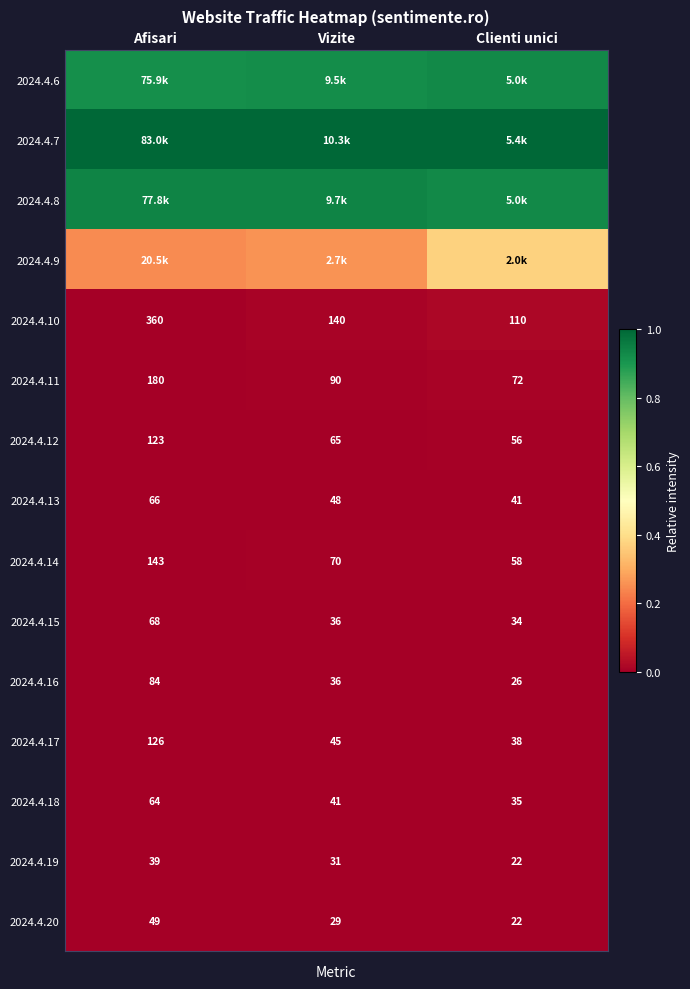

Where does the 2024.4.17 series first go above 45?

Afisari